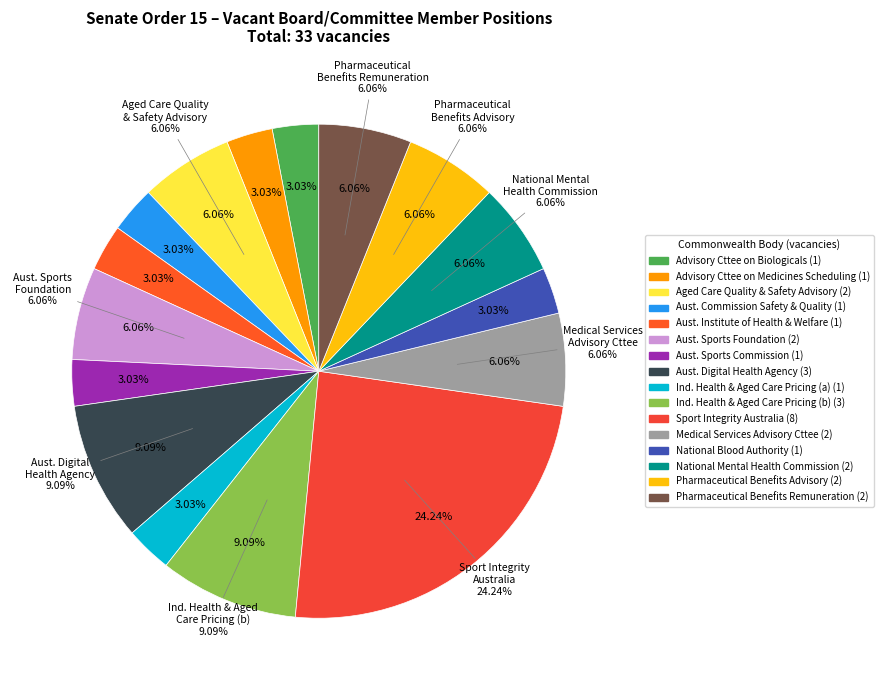

Between National Mental Health Commission and Pharmaceutical Benefits Remuneration Tribunal, which is larger?

National Mental Health Commission